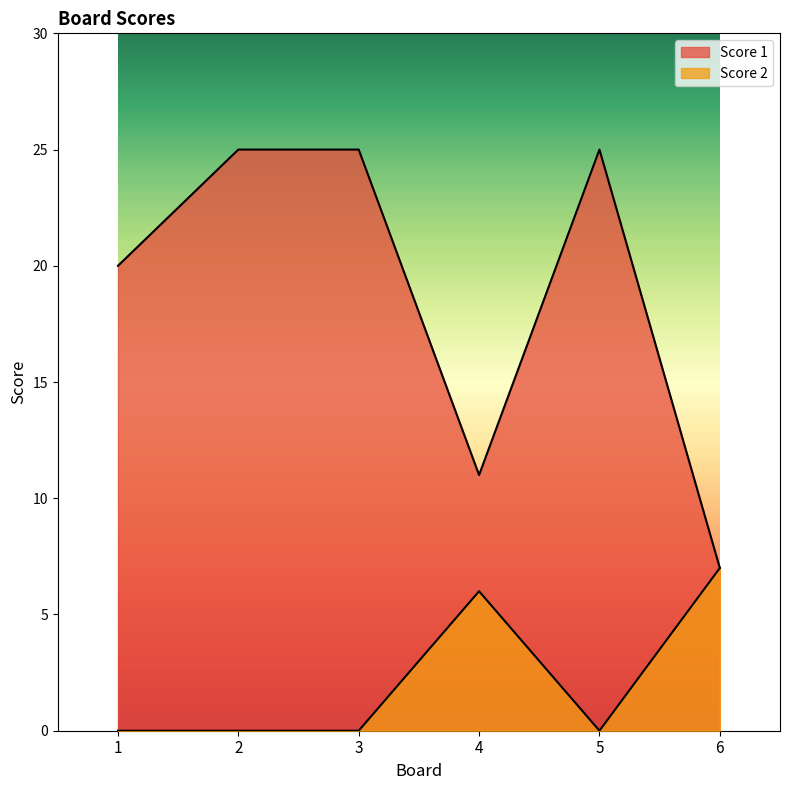

How many values in Score 2 are above zero?

2